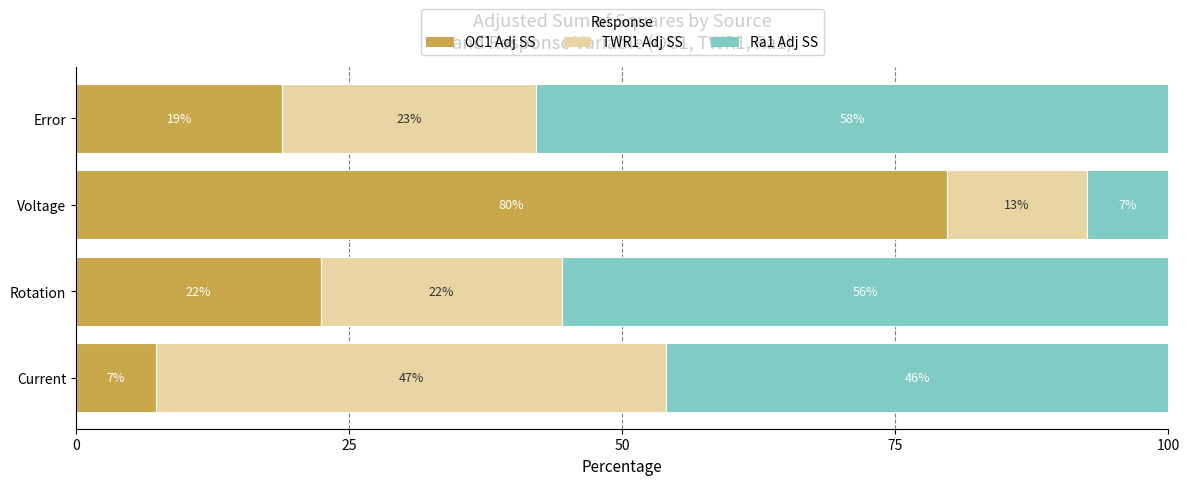

True or false: OC1 Adj SS has a value of 22.5 at Rotation.

True